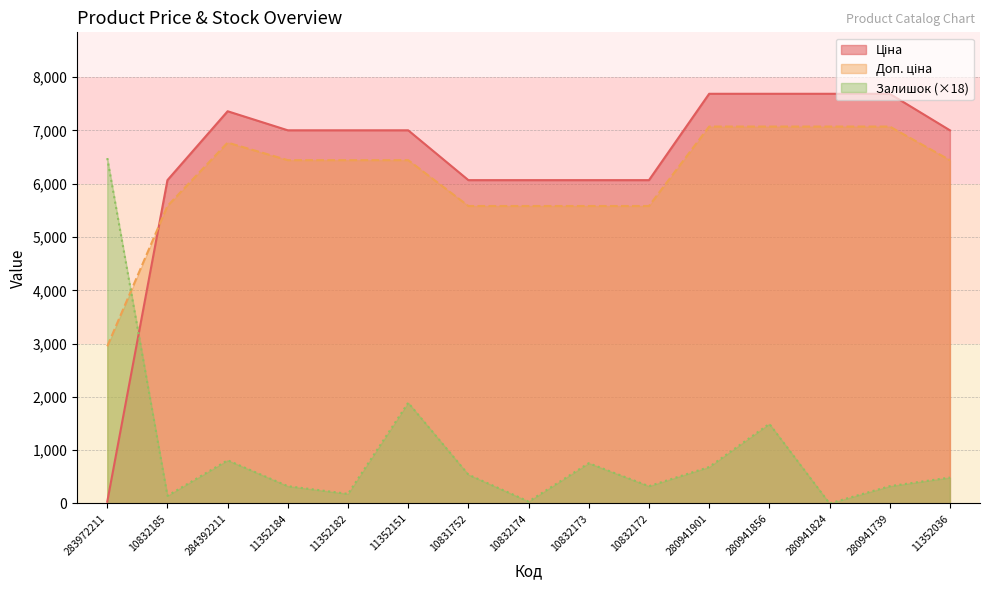

Where is the first local maximum for Залишок?

284392211